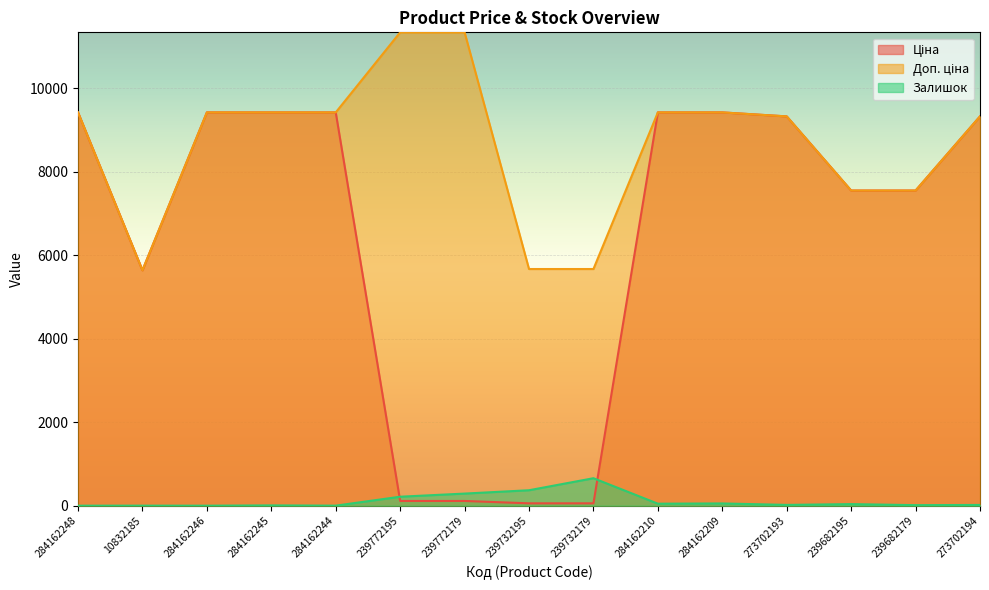

True or false: Залишок and Доп. ціна cross at least once.

False